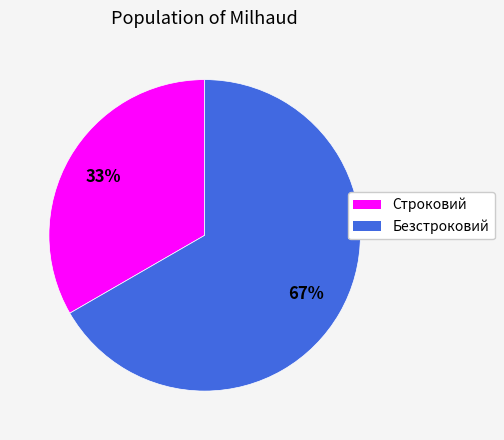

Which slice is the largest?

Безстроковий